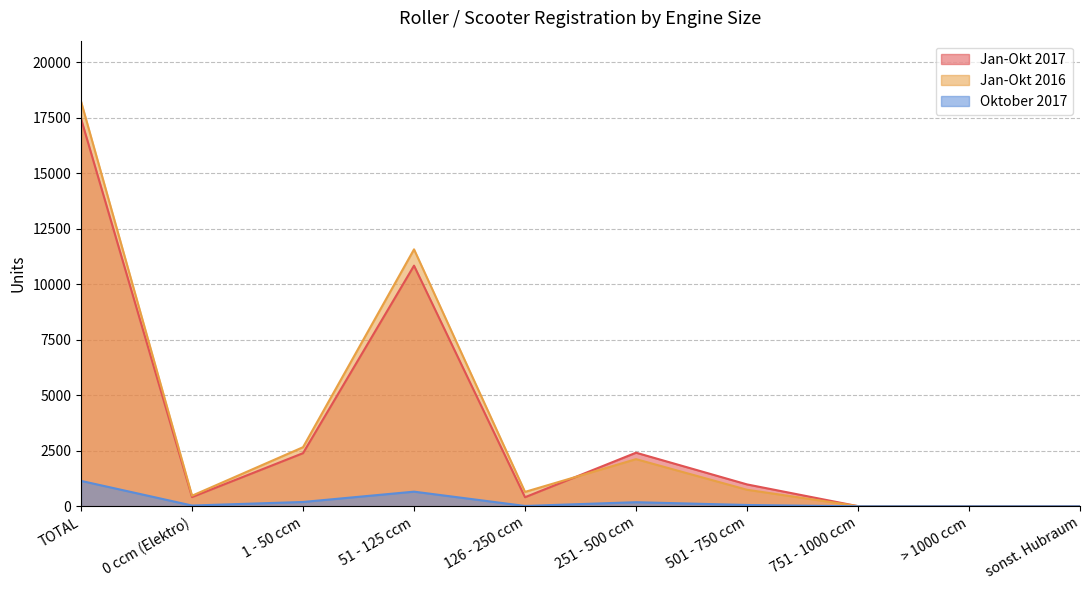

How many values in Jan-Okt 2017 are above zero?

9